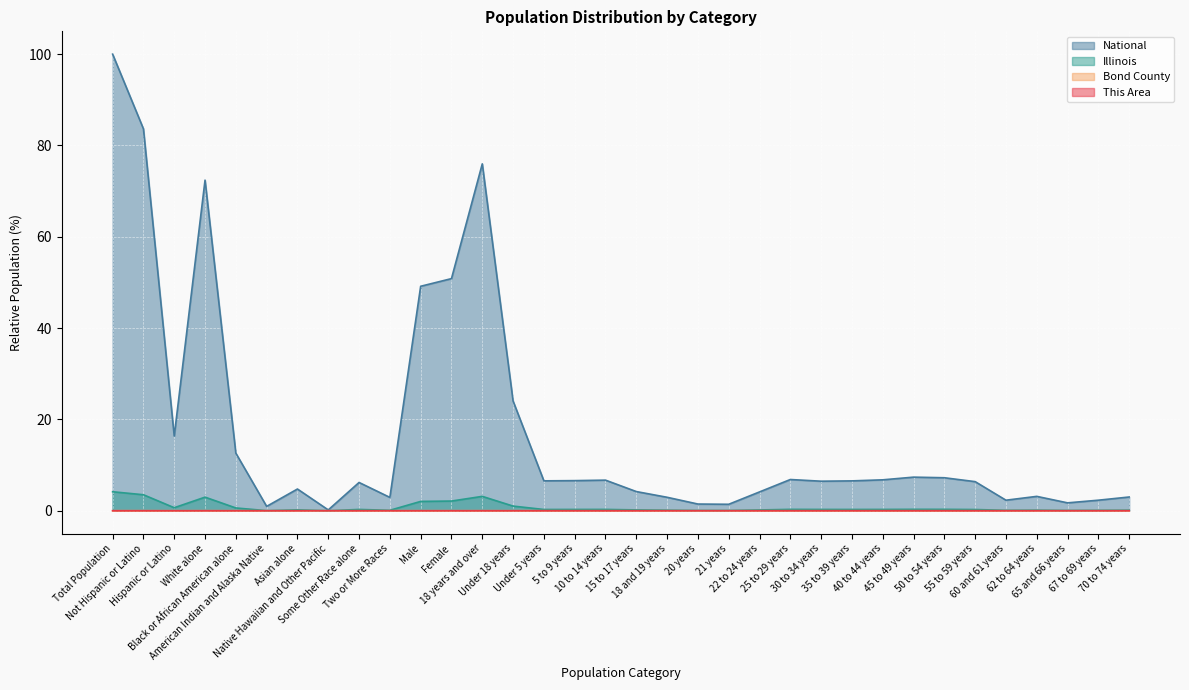

The Illinois series shows 0.1 at 45 to 49 years. True or false?

False